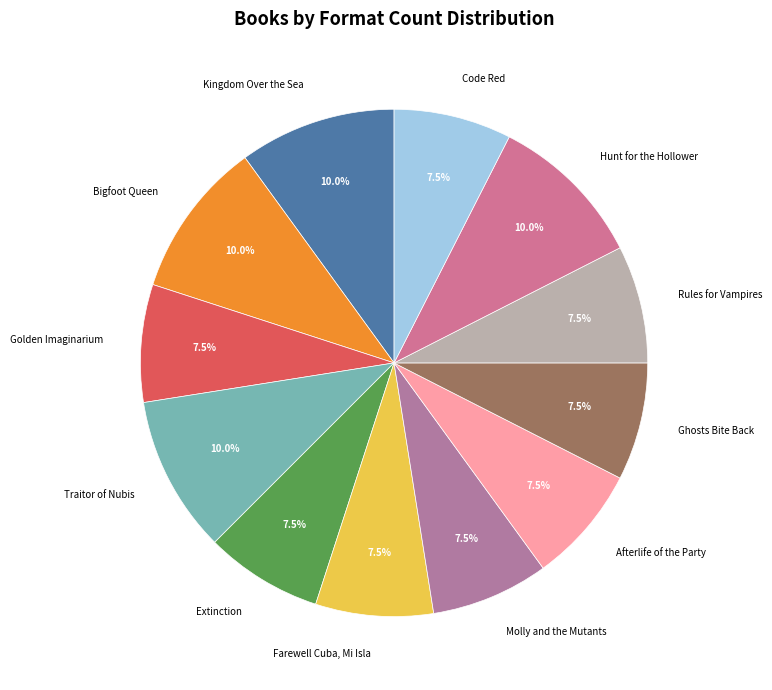

Combined, what portion of the pie is Traitor of Nubis and Hunt for the Hollower?

20.0%